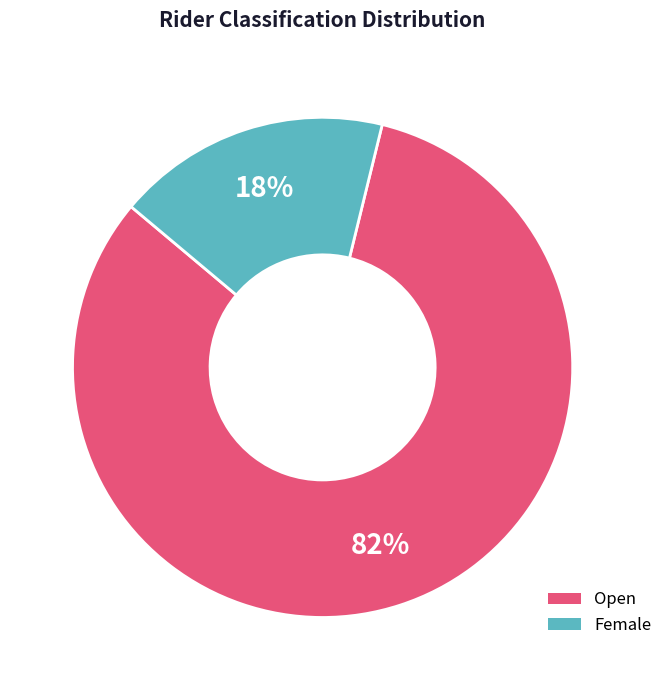

Is there a majority slice in this chart?

Yes